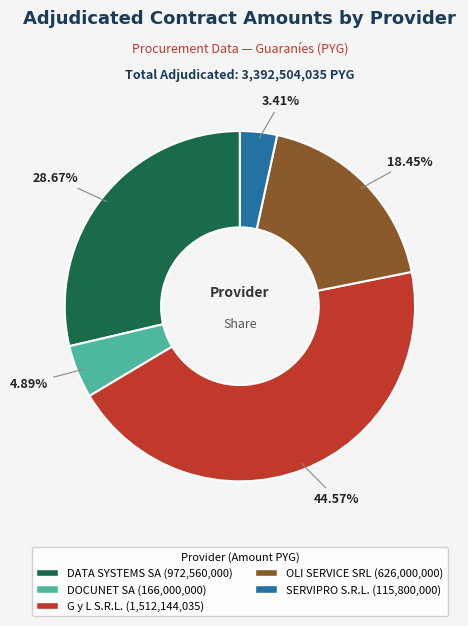

What is the total percentage of SERVIPRO S.R.L. and G y L S.R.L.?

48.0%